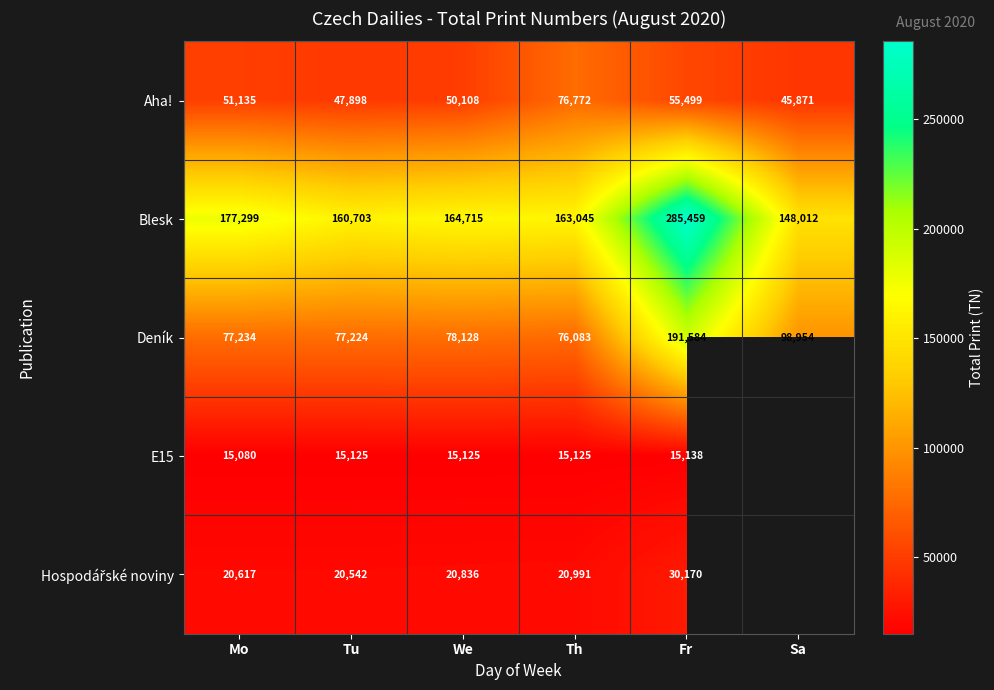

Between We and Th, which is larger?

Th